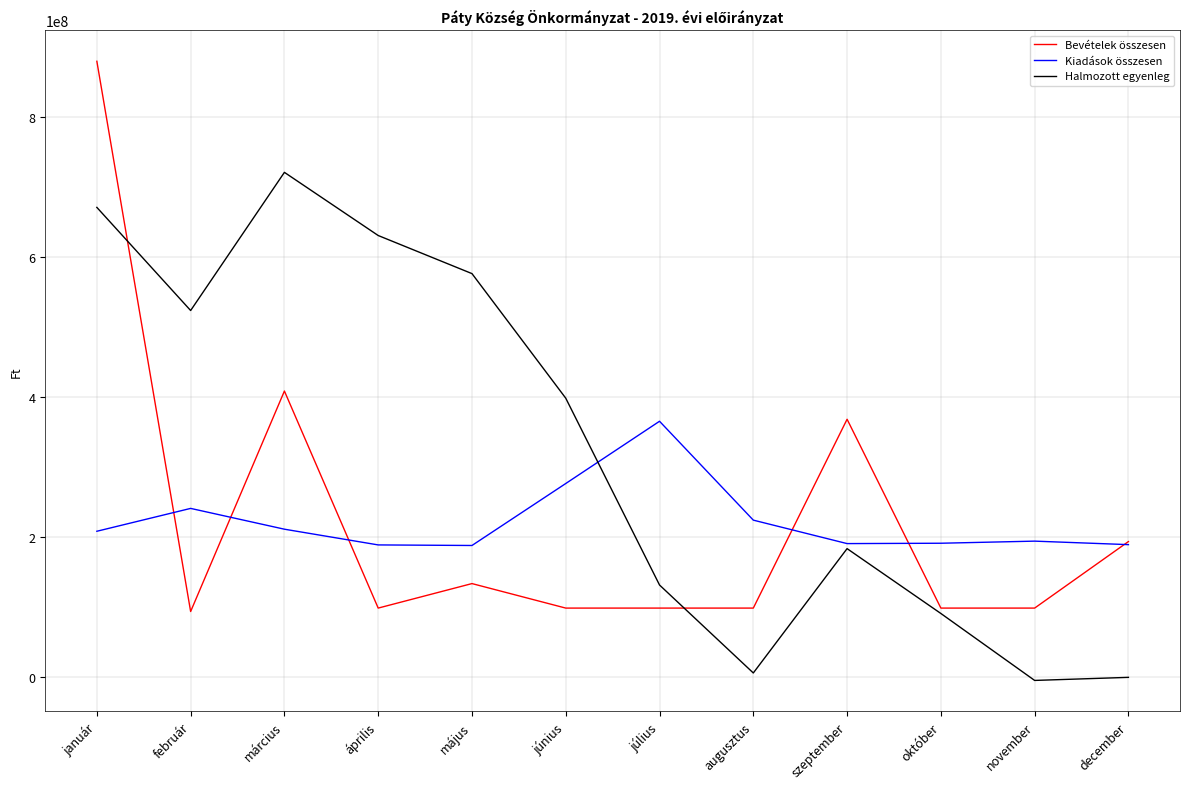

Which category has the highest value in the Halmozott egyenleg series?

március